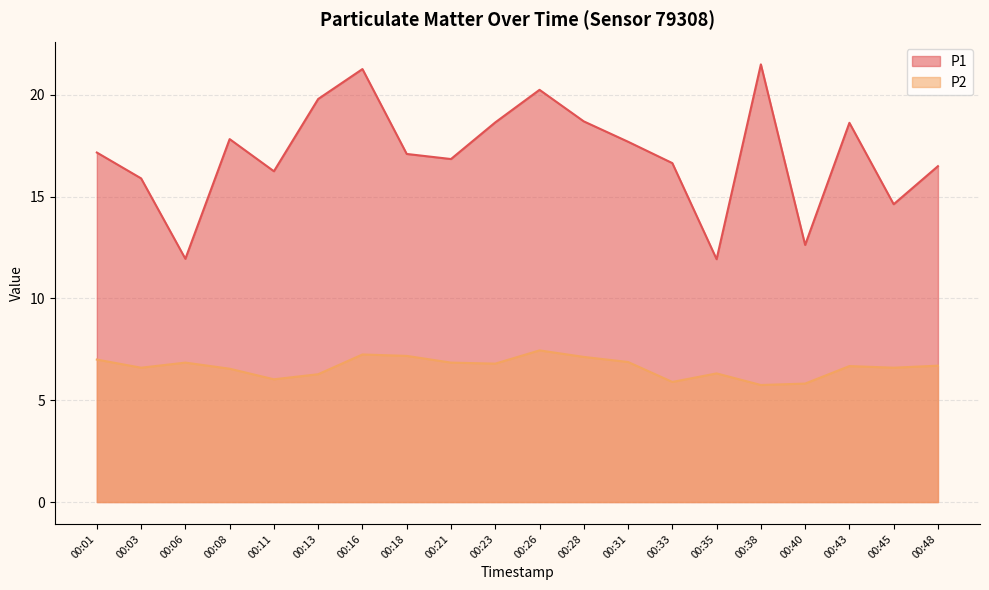

At which category does P1 reach its first local valley?

00:06